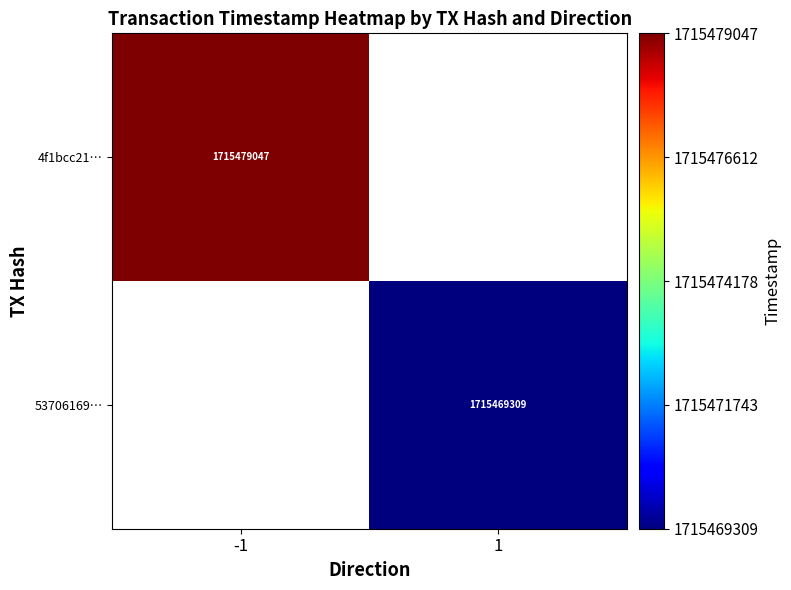

True or false: 4f1bcc21… has a value of 720582787 at -1.

False